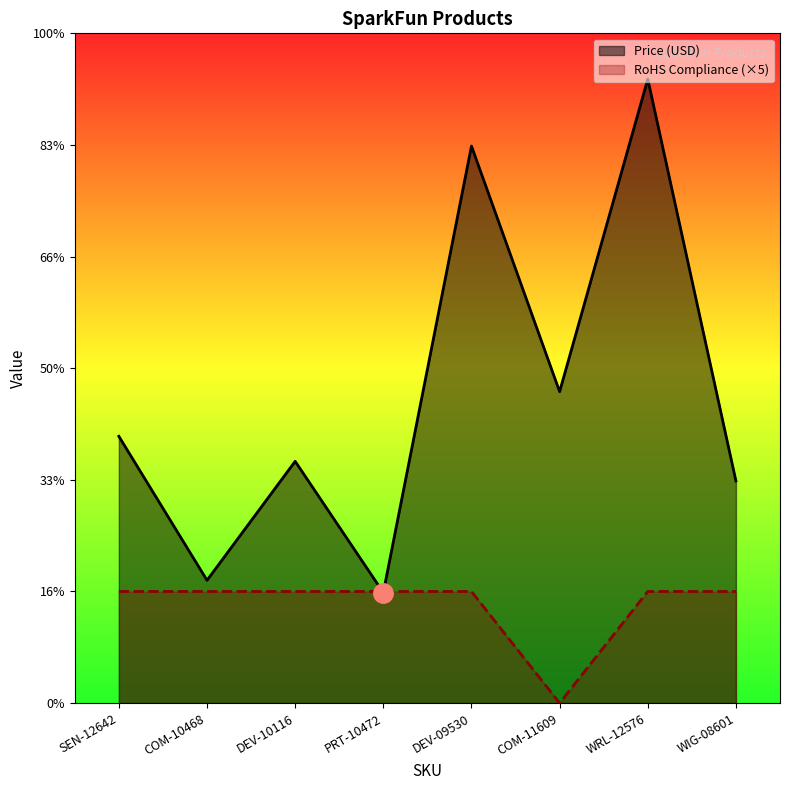

What is the approximate value of Price (USD) at COM-11609?

13.9